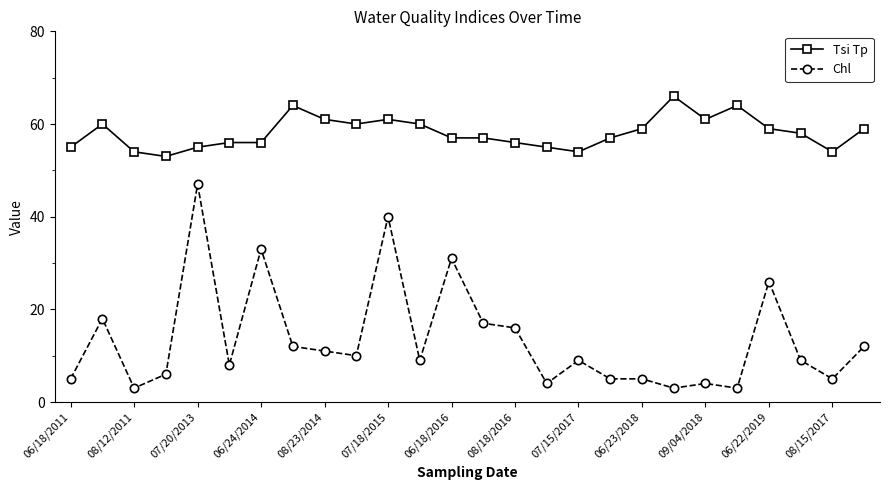

What are all the series names shown in the legend?

Tsi Tp, Chl